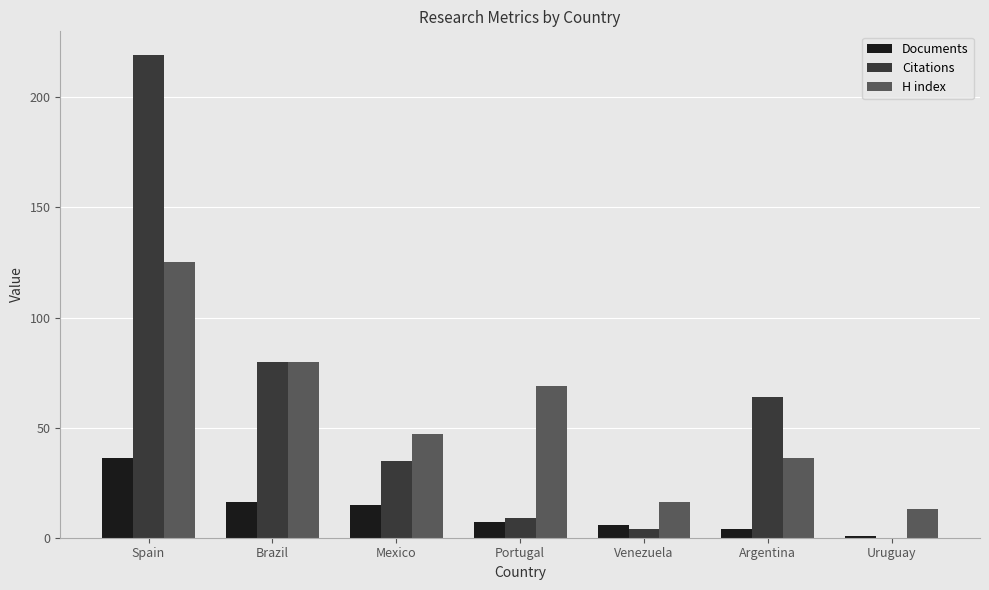

How many data points does each series have?

7